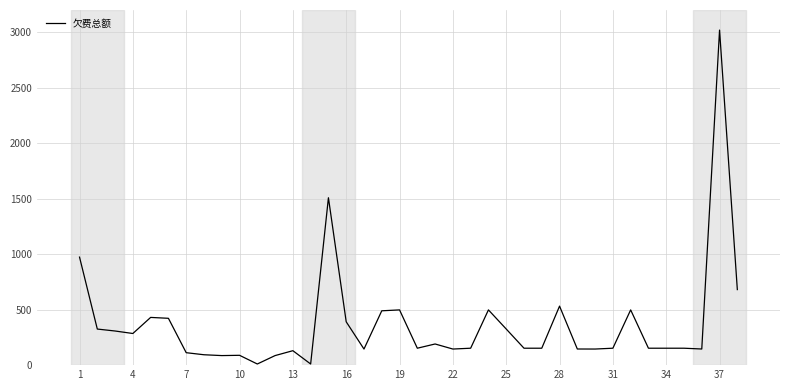

What is the maximum value shown in the chart?

3019.1